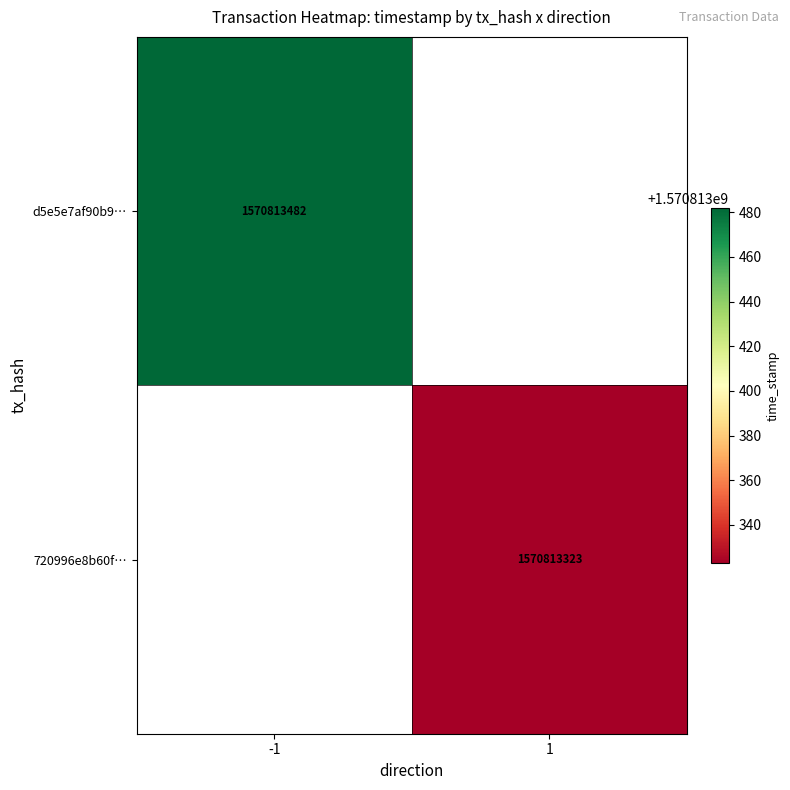

Is the value of d5e5e7af90b942e23cae595f29c5c8a4000e6fe at 0 greater than the value of 720996e8b60f9d98c25d2800270c91668608737 at 1?

No